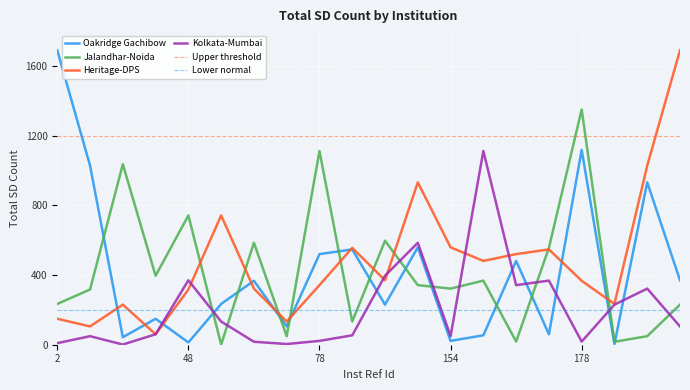

What is the smallest value displayed?

1